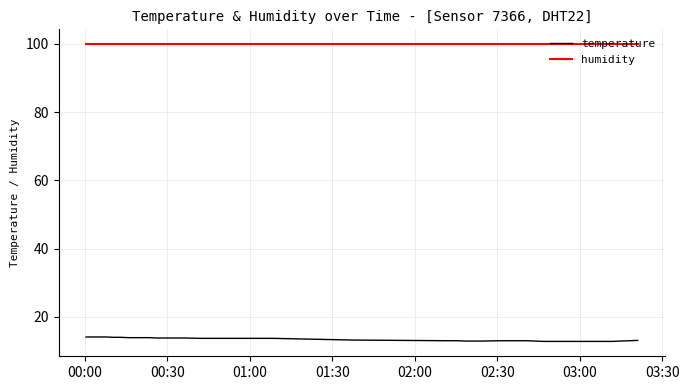

True or false: humidity and temperature cross at least once.

False